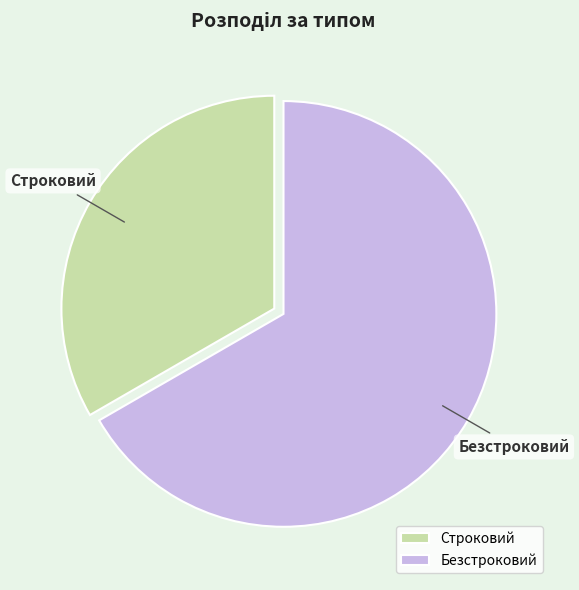

What is the ratio of the value at Строковий to the value at Безстроковий?

0.5